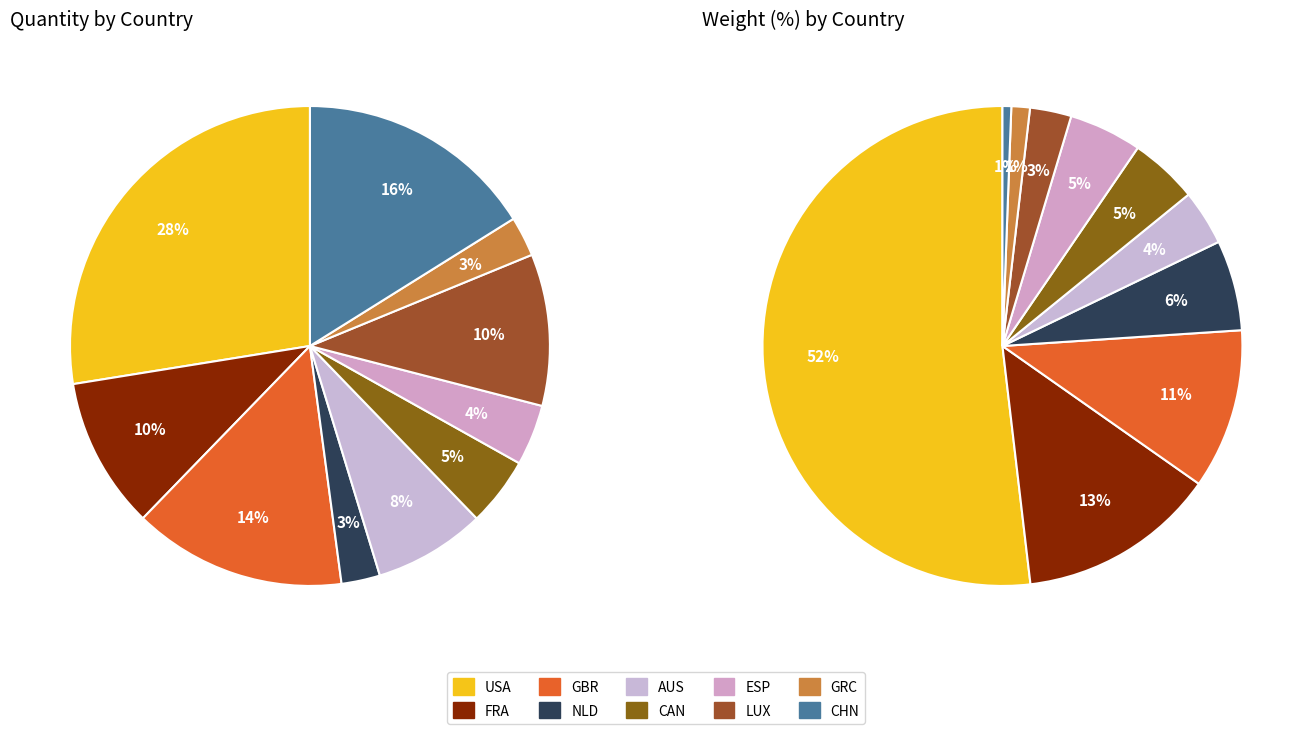

To the nearest percent, what is the difference between the largest and smallest slice percentages?

25%